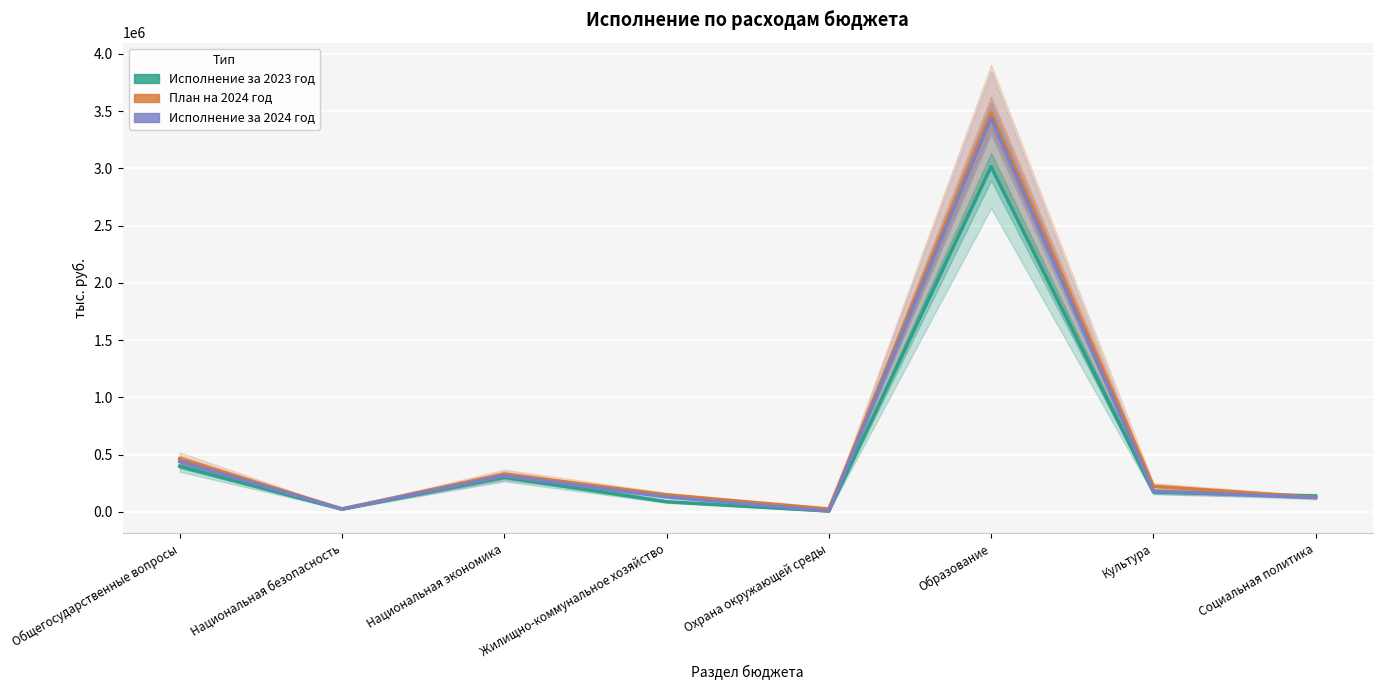

How many lines are shown in the chart?

3